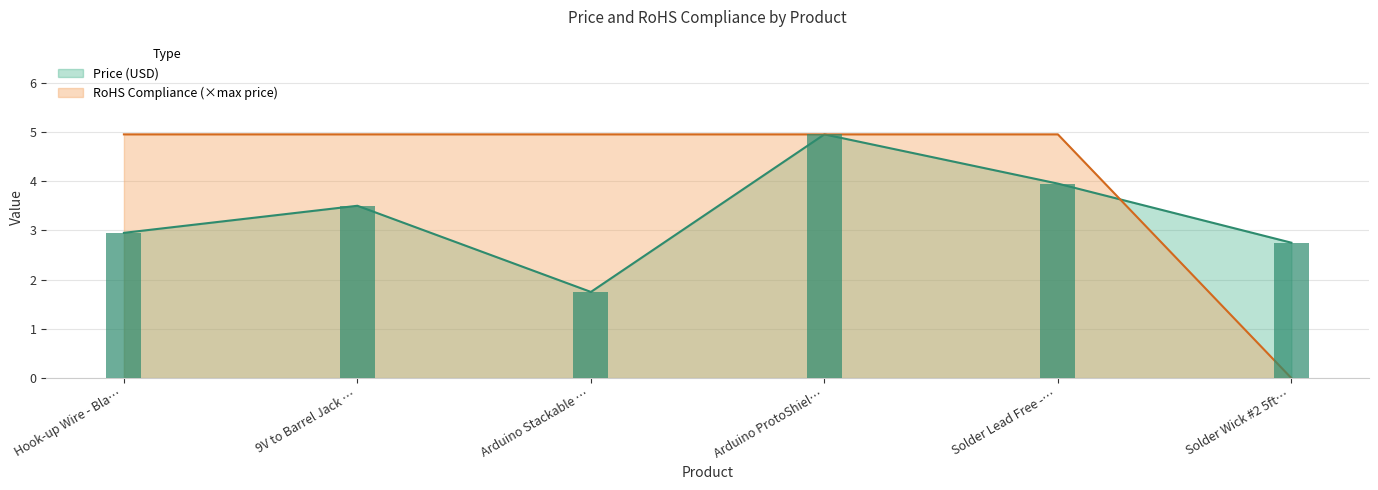

What is the sum of all Price (USD) values?

19.9